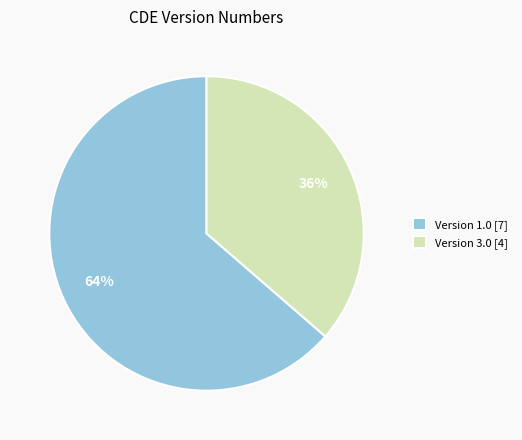

Which category has the biggest portion of the pie?

Version 1.0 [7]